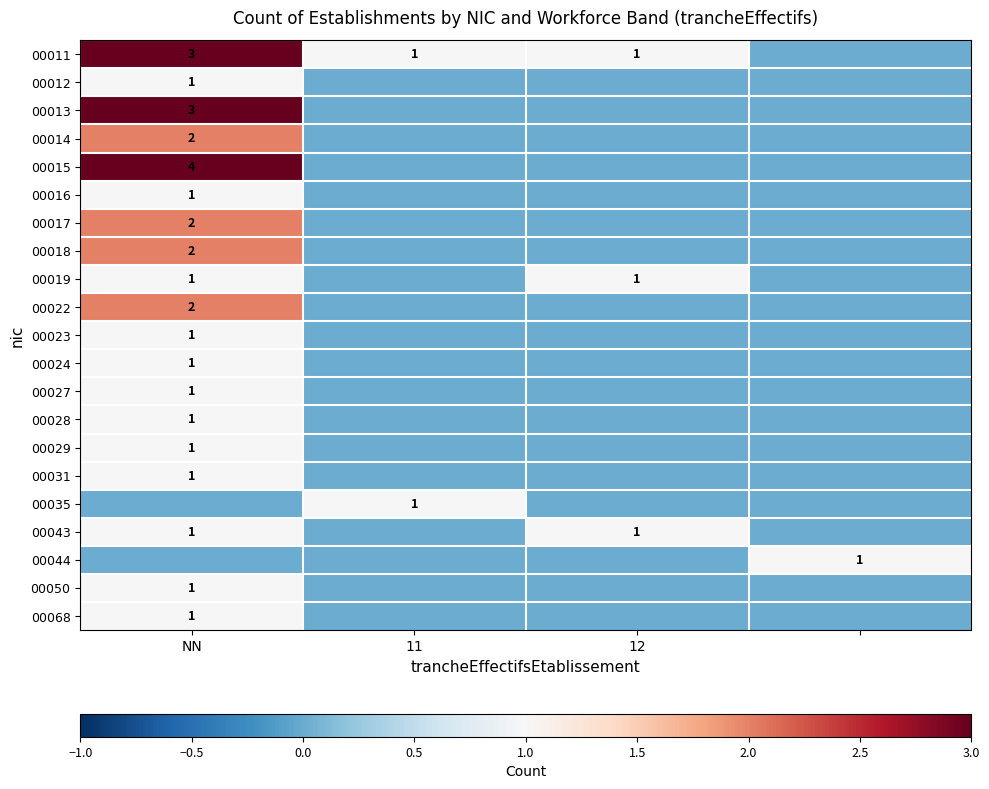

The 00023 series shows 1 at NN. True or false?

True